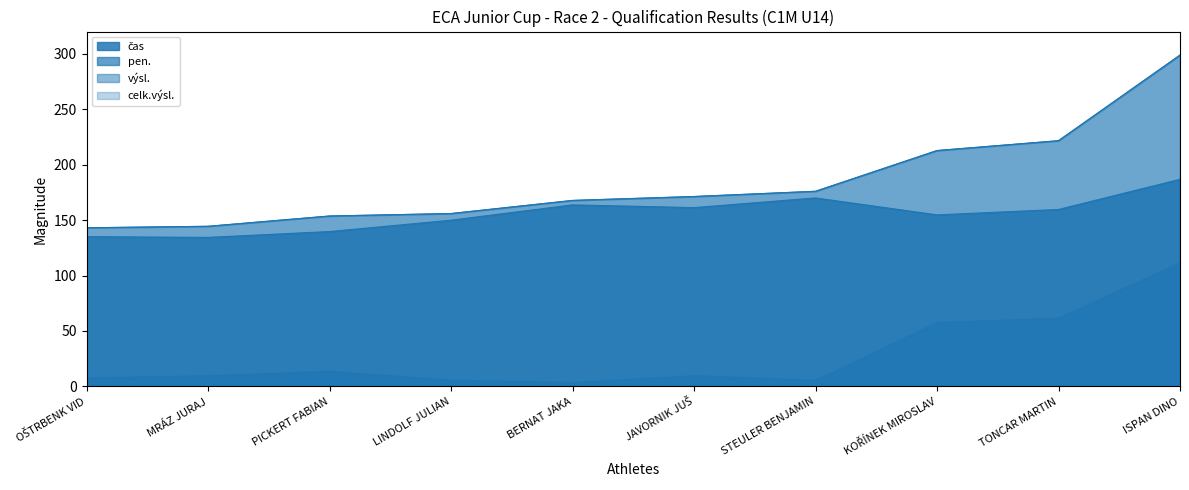

Between STEULER BENJAMIN and ISPAN DINO, which series saw the biggest shift?

výsl.